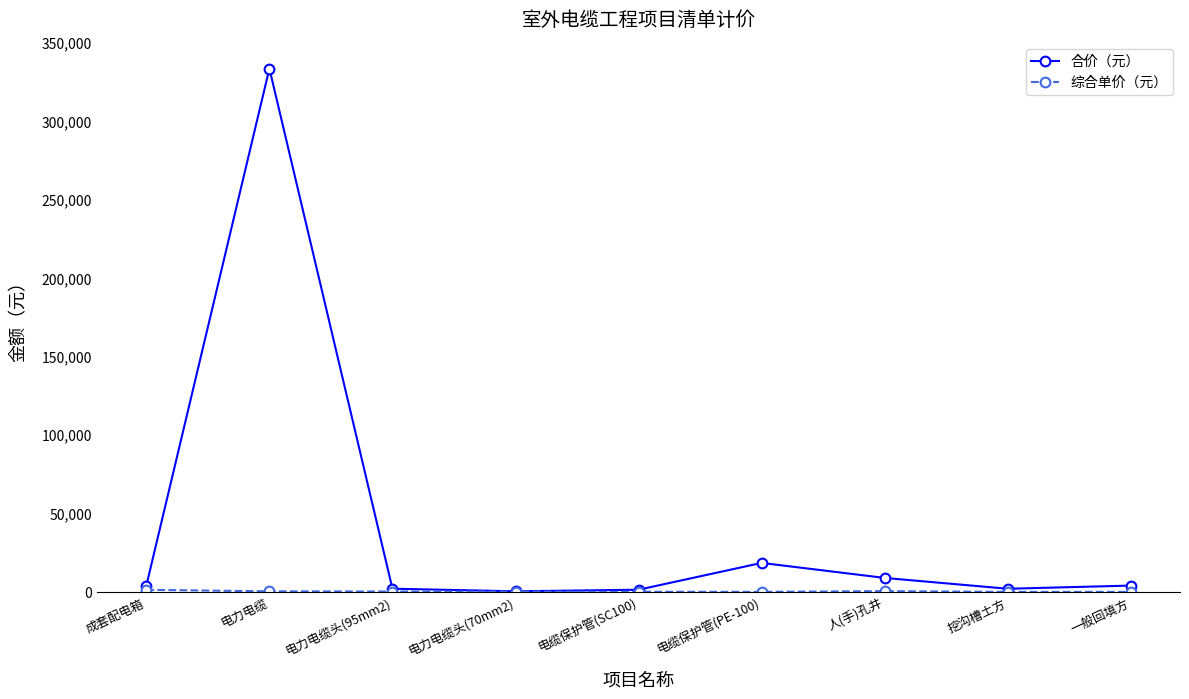

What is the label of the 7th point from the left?

人(手)孔井